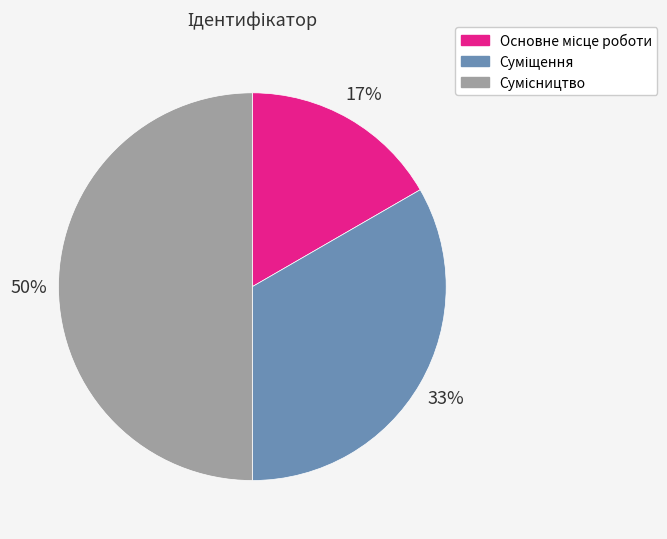

To the nearest percent, what is the difference between the largest and smallest slice percentages?

33%